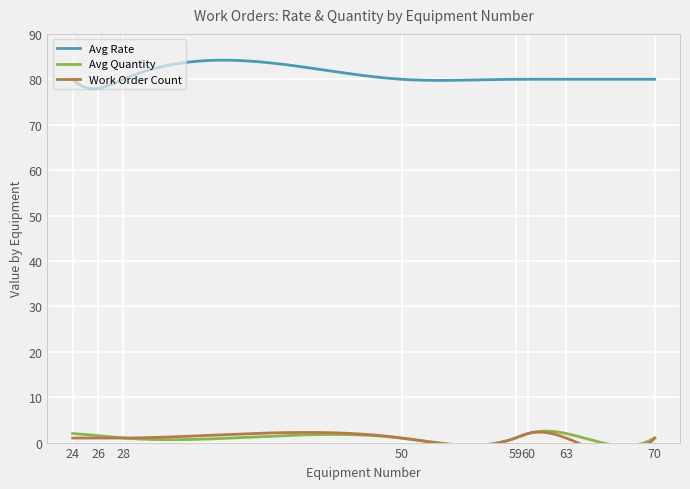

True or false: Avg Rate and Avg Quantity cross at least once.

False